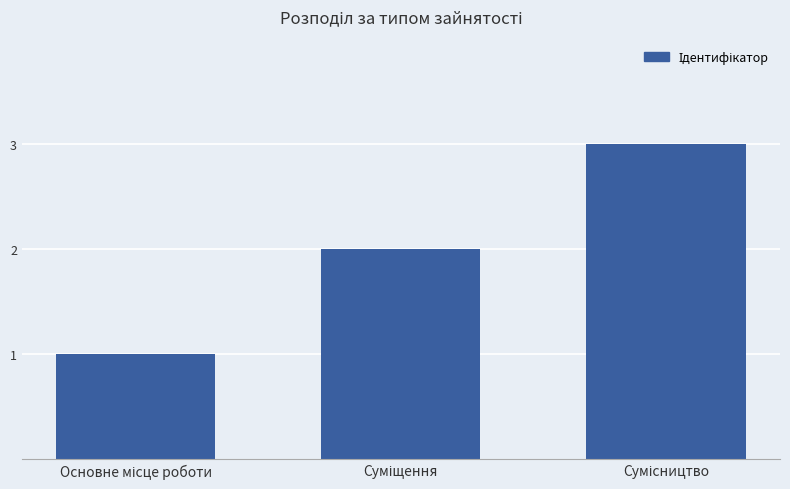

How many distinct data groups are displayed?

1